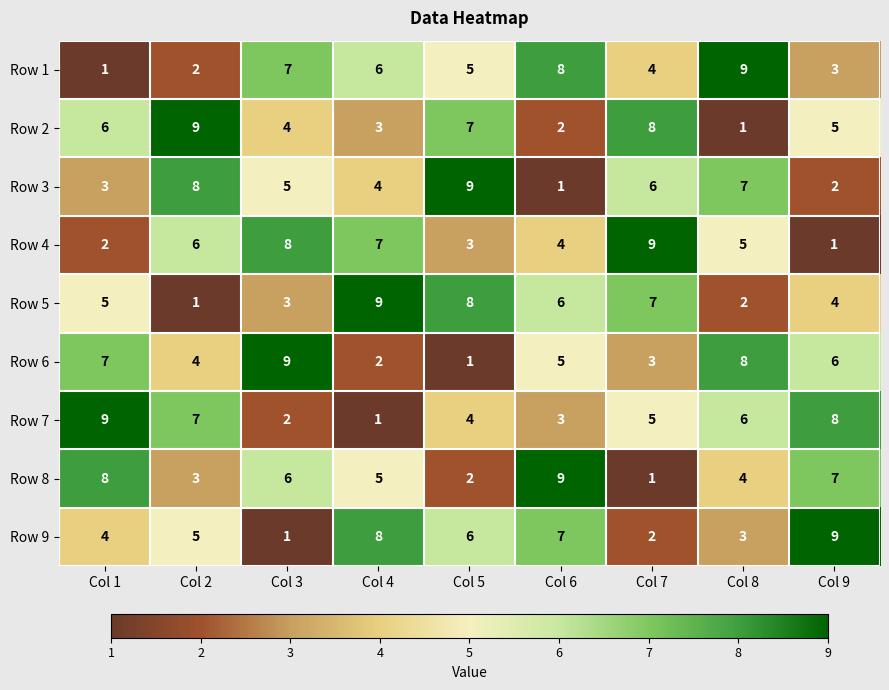

Count the number of categories in the chart.

9